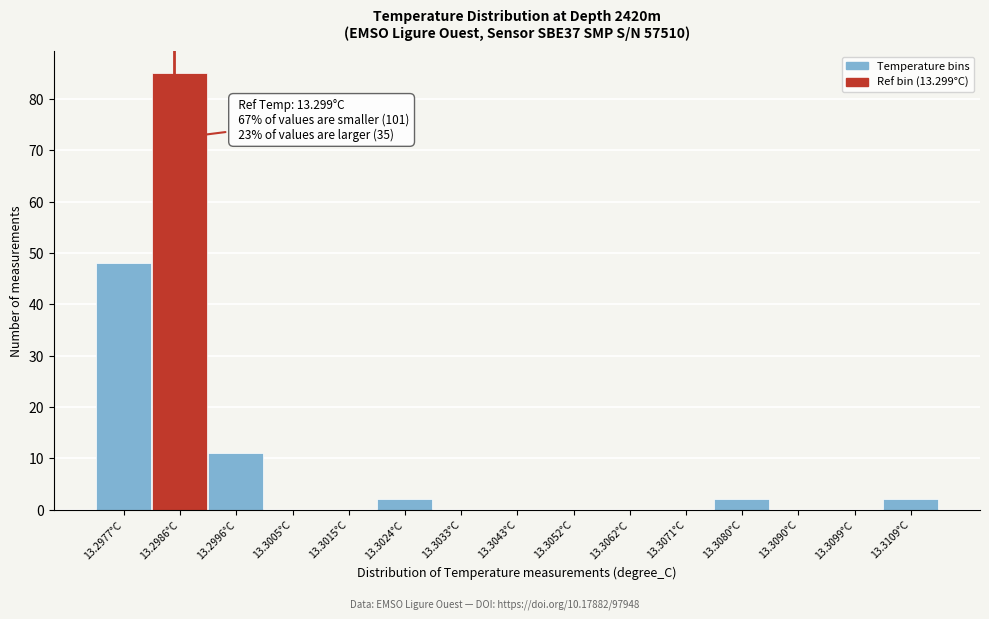

Reading left to right, list all the values displayed in this chart.

13.2977°C=48	13.2986°C=85	13.2996°C=11	13.3005°C=0	13.3015°C=0	13.3024°C=2	13.3033°C=0	13.3043°C=0	13.3052°C=0	13.3062°C=0	13.3071°C=0	13.3080°C=2	13.3090°C=0	13.3099°C=0	13.3109°C=2